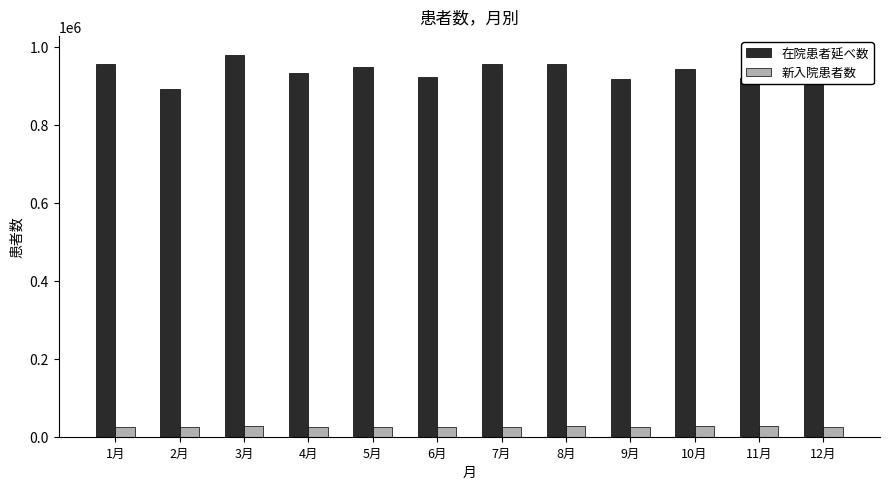

The 在院患者延べ数 series shows 378765 at 6月. True or false?

False